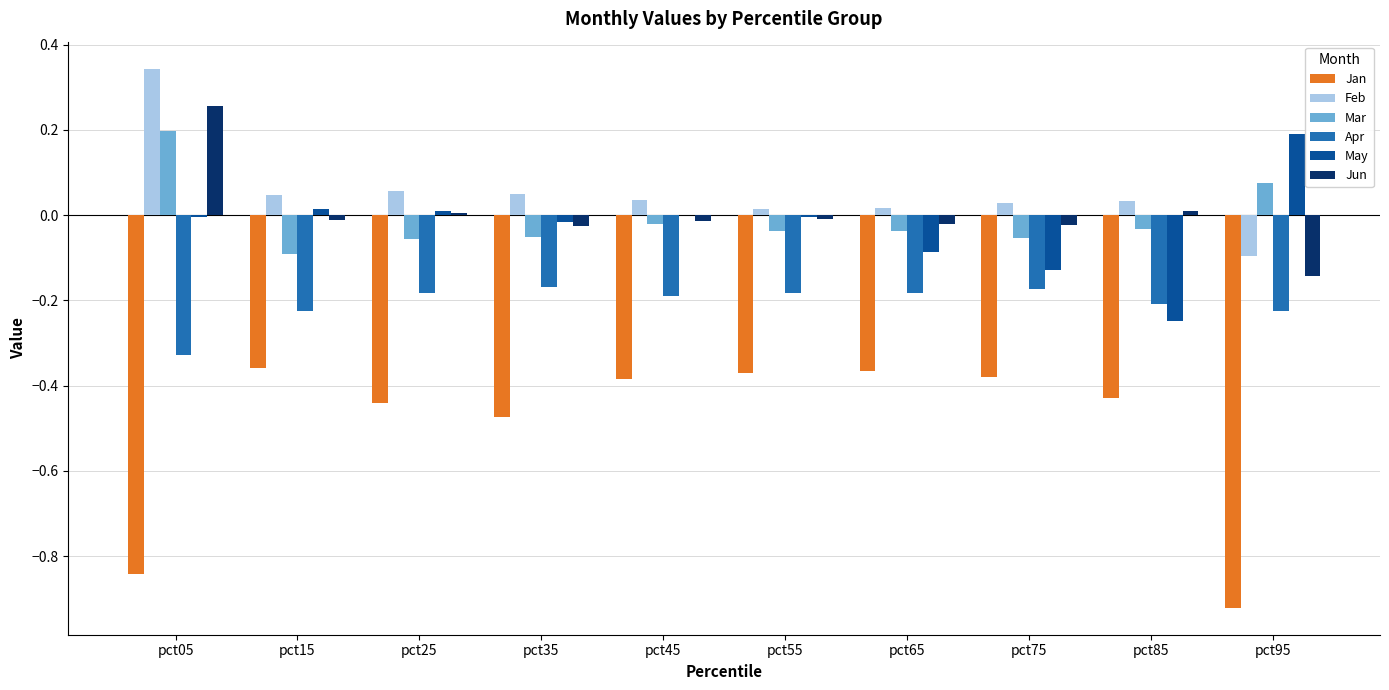

Is it true that Feb equals 0.0 at pct85?

True